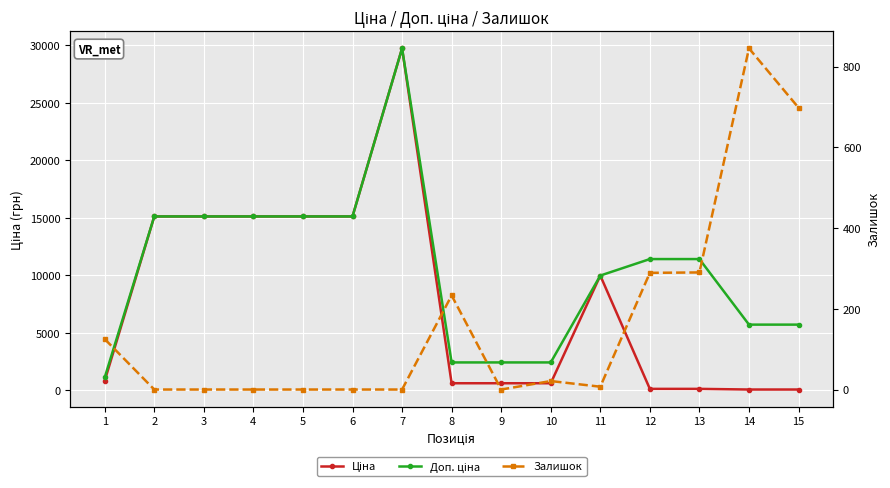

The value of Ціна at 15 is 57.0. True or false?

True